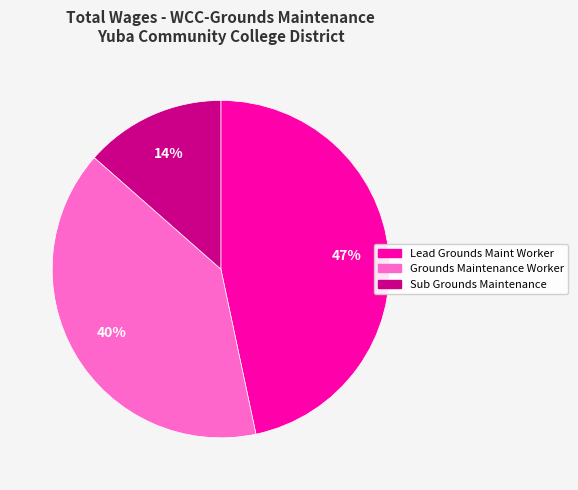

Approximately how many times larger is the value at Lead Grounds Maint Worker compared to Grounds Maintenance Worker?

1.2